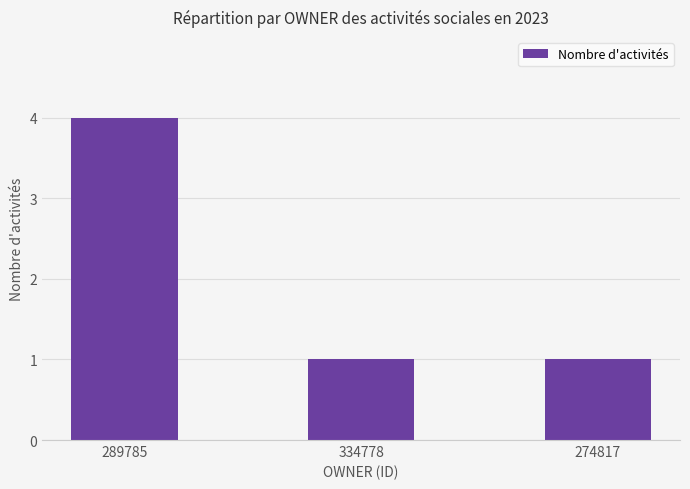

What is the maximum value shown in the chart?

4